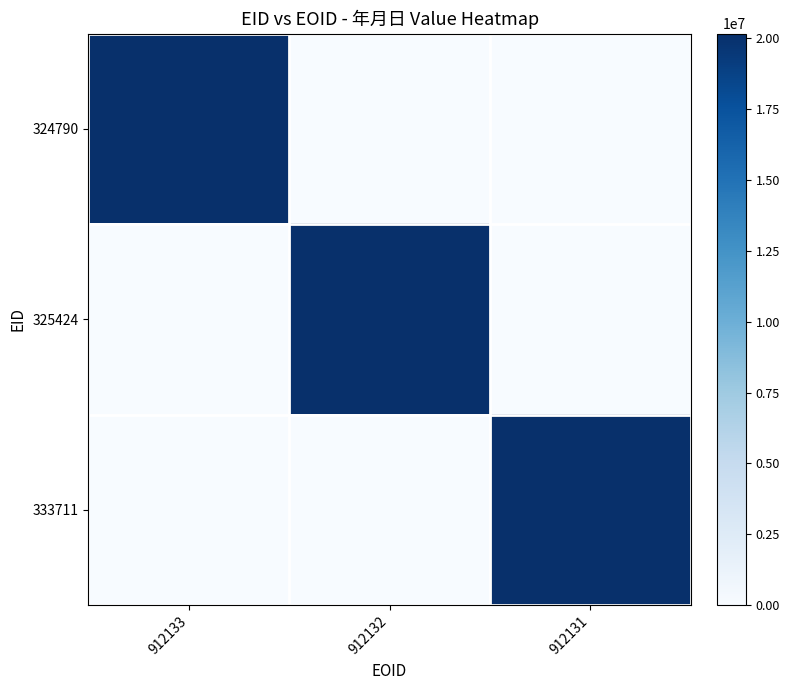

Reading left to right, transcribe all the data shown in this chart.

324790: 912133=20170527	912132=0	912131=0
325424: 912133=0	912132=20170702	912131=0
333711: 912133=0	912132=0	912131=20170910